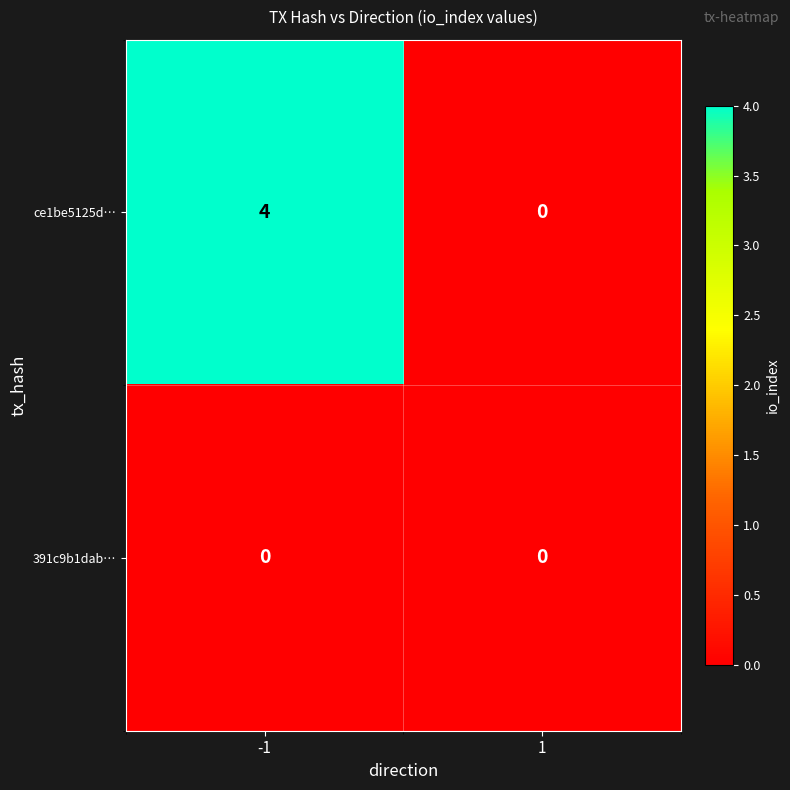

Reading right to left, what are all the values shown in this chart?

ce1be5125d…: 0	4
391c9b1dab…: 0	0